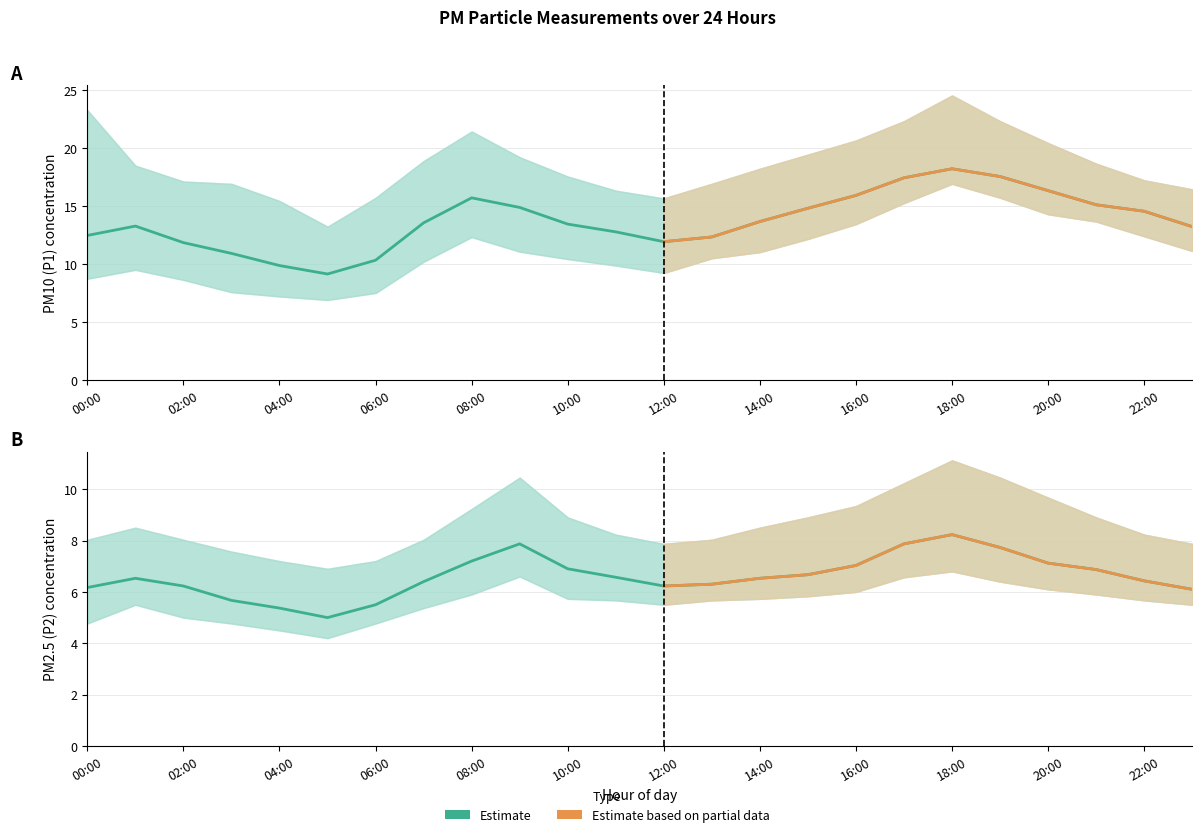

What is the difference between the maximum and minimum values in the P1 series?

9.1